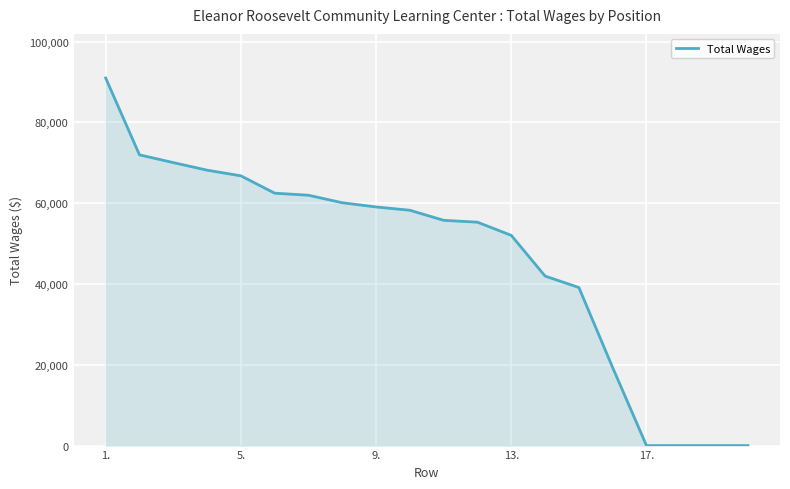

Does the chart have visible grid lines?

Yes